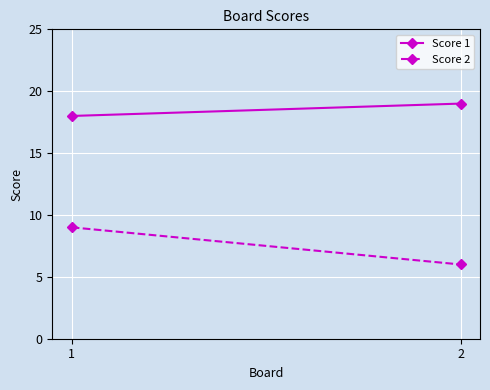

What is the highest value of the Score 2 series?

9